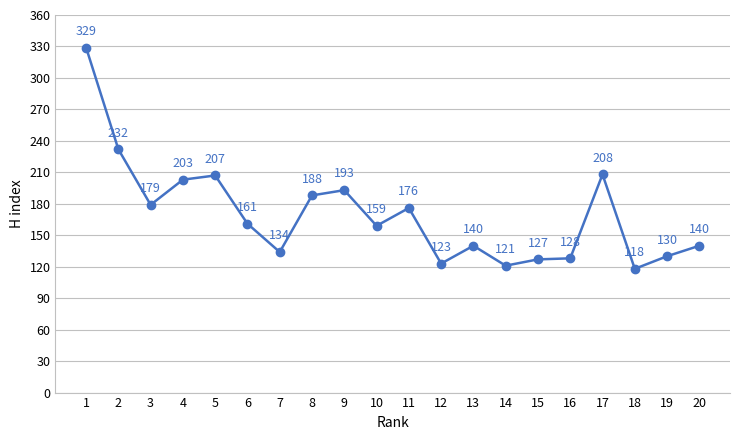

Is this an area chart (filled region under the line)?

No